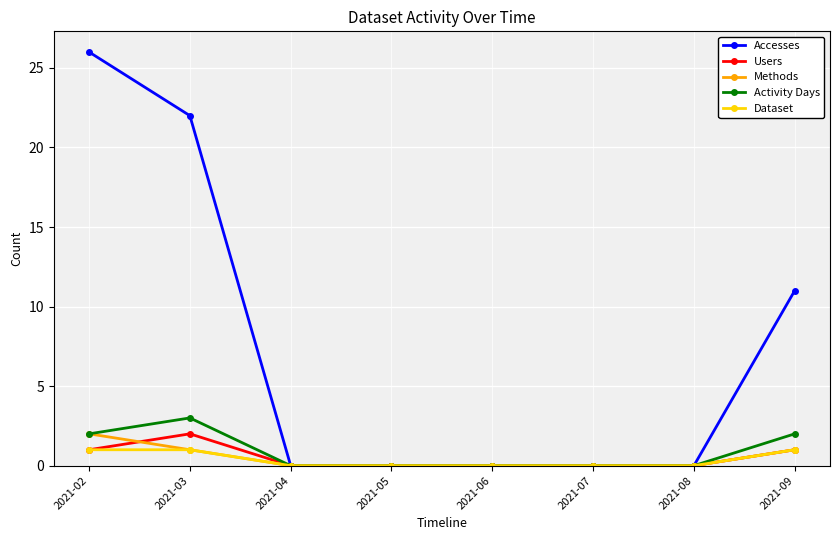

What is the value of the Accesses point at the 1st from the left?

26